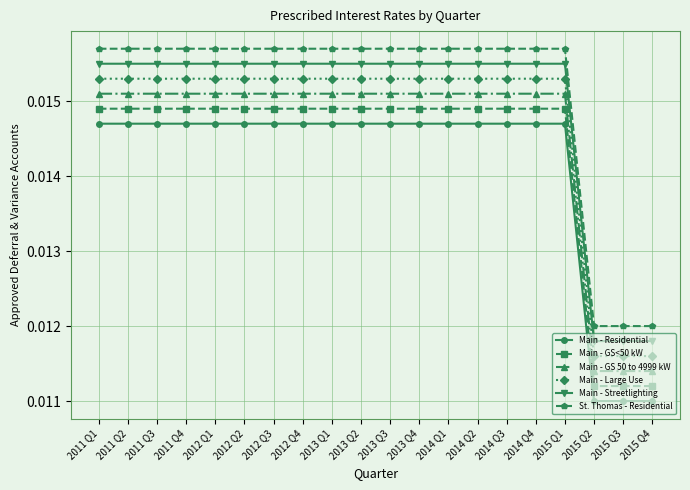

How many Main - Residential values are between 0 and 1?

20